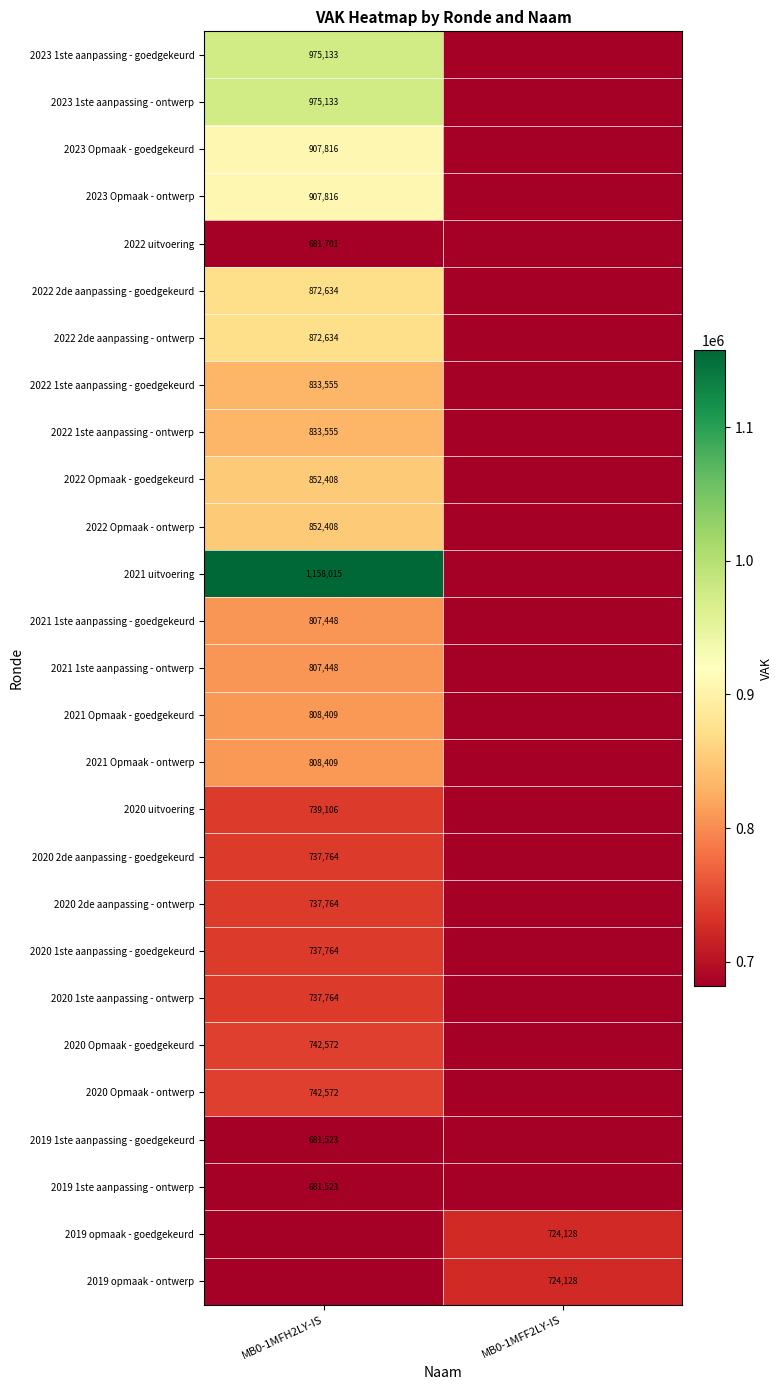

What is the greatest value displayed?

1158015